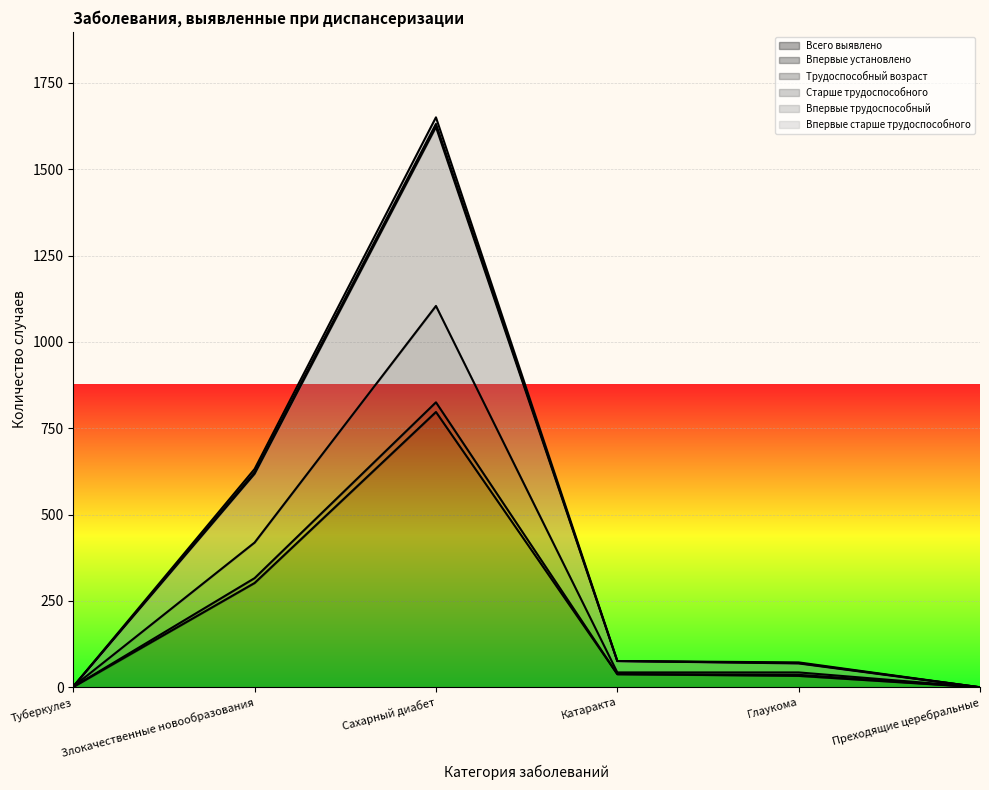

What is the maximum value for Впервые установлено?

825